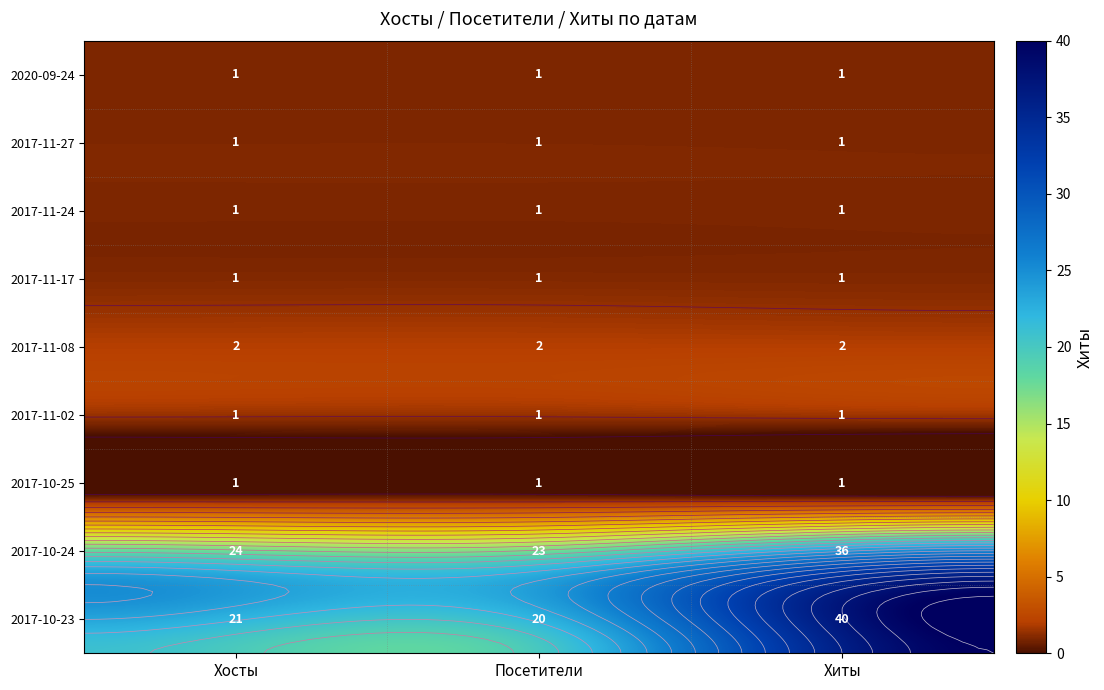

Rank the categories by 2017-11-08 value from highest to lowest.

0, 1, 2